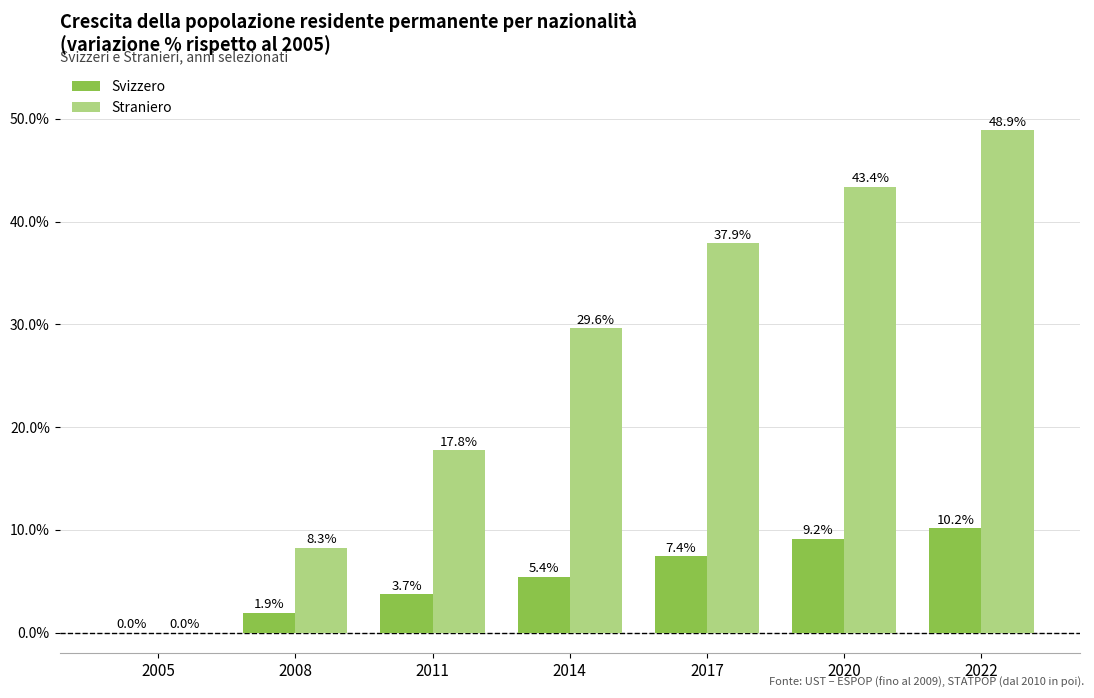

What is the sum of the Straniero values at 2008 and 2017?

46.2